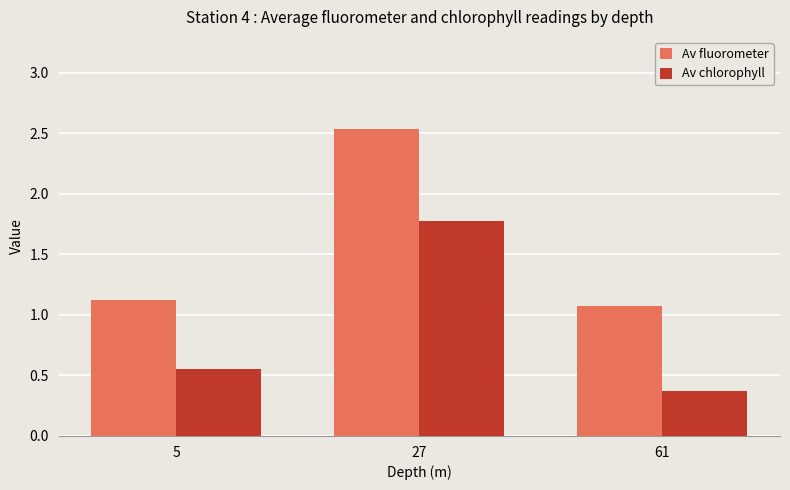

What is the value of the Av fluorometer bar at the 1st from the left?

1.1